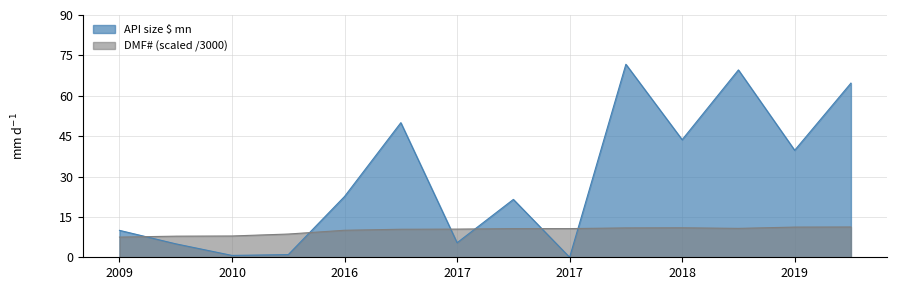

What is the value of the DMF# point at the 2nd from the left?

7.8